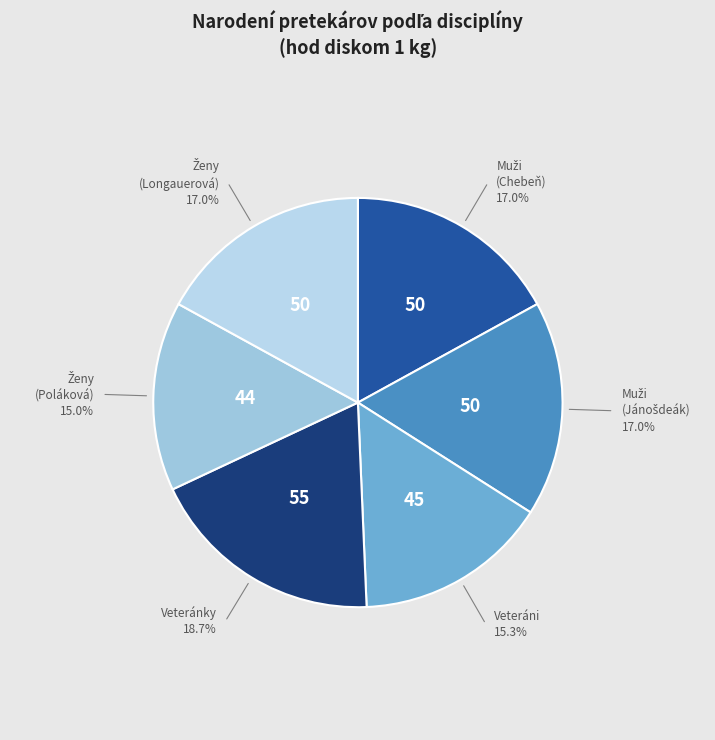

Count the number of slices in the pie.

6